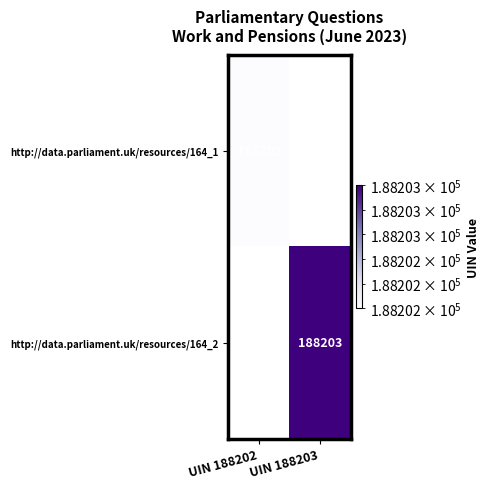

True or false: http://data.parliament.uk/resources/164_2 has a value of 301850 at UIN 188203.

False